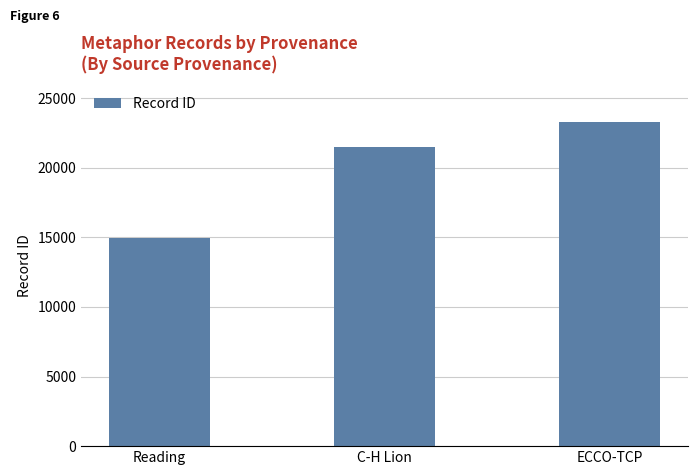

Read the value at Reading, to the nearest 100.

14900